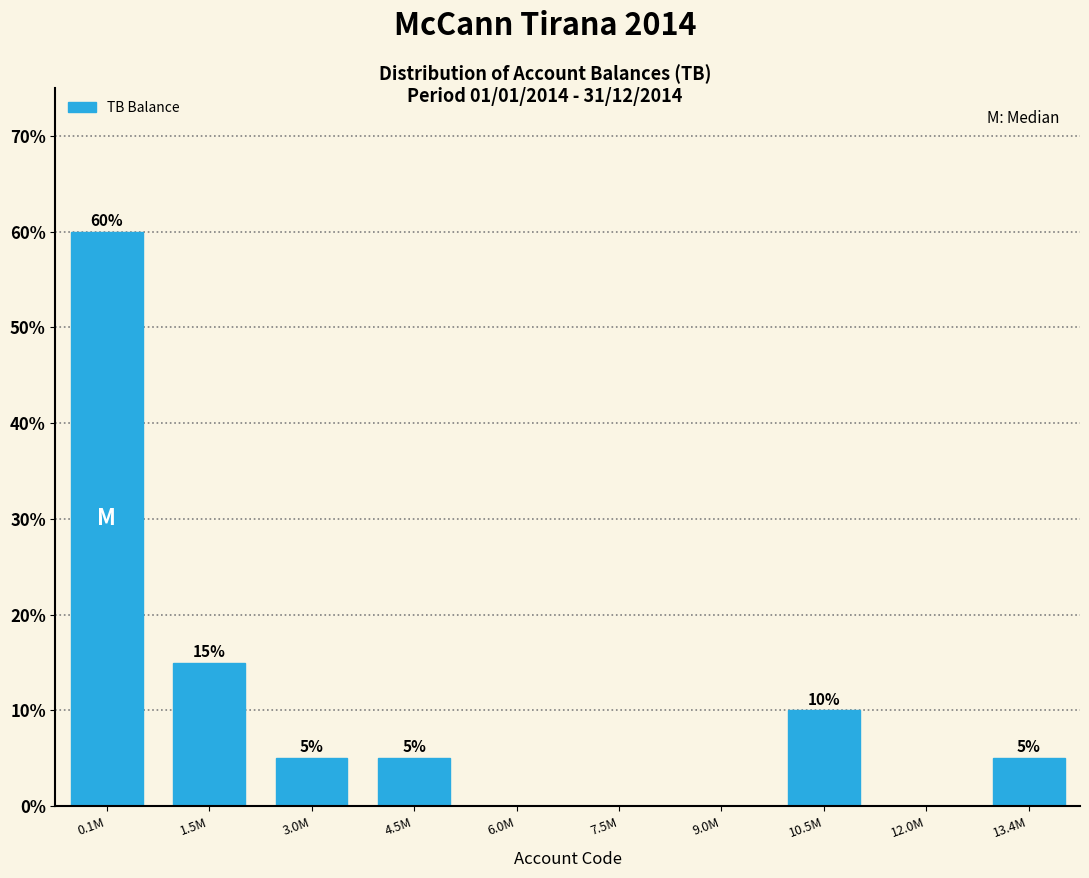

Reading right to left, what are all the values shown in this chart?

13.4M=5	12.0M=0	10.5M=10	9.0M=0	7.5M=0	6.0M=0	4.5M=5	3.0M=5	1.5M=15	0.1M=60